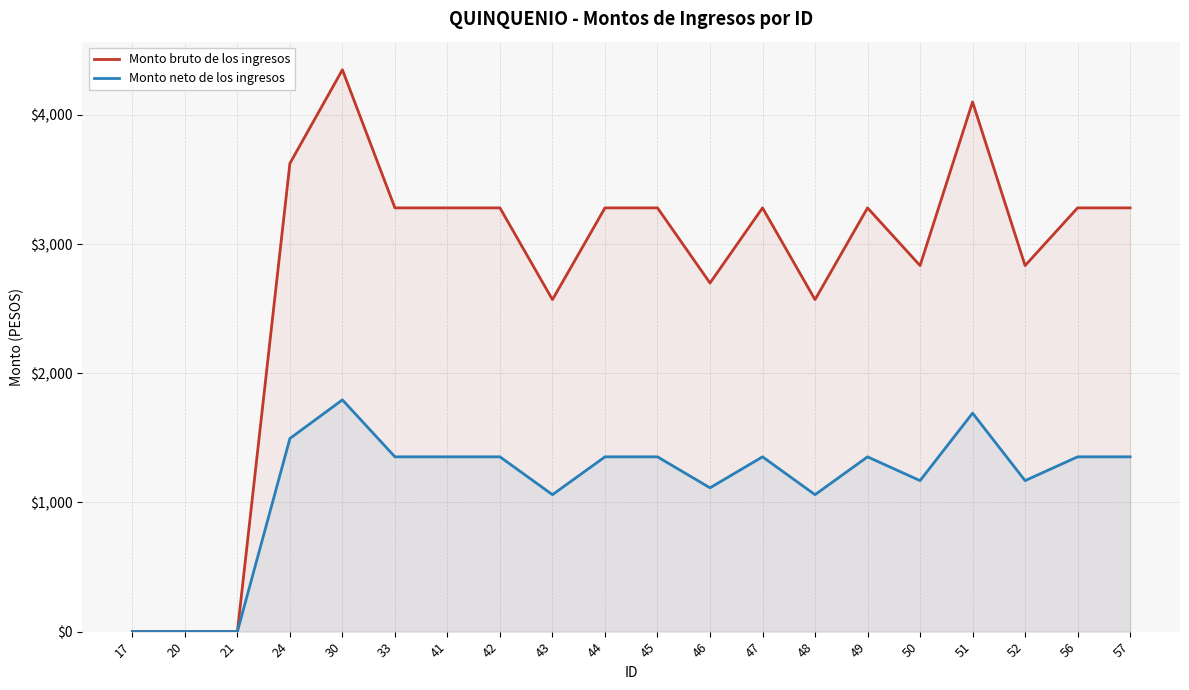

What is the difference between the maximum and minimum values in the Monto neto de los ingresos series?

1794.2